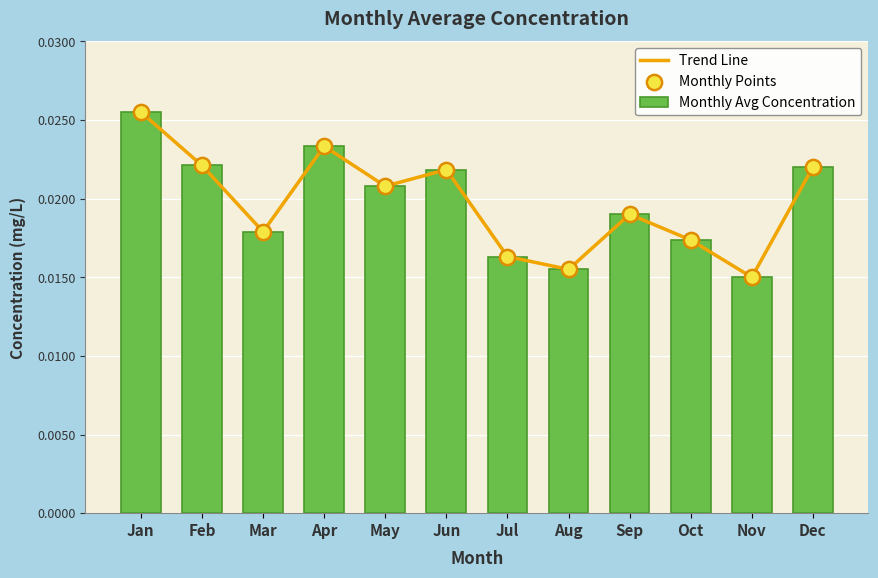

Which series has the largest total across all categories?

Trend Line